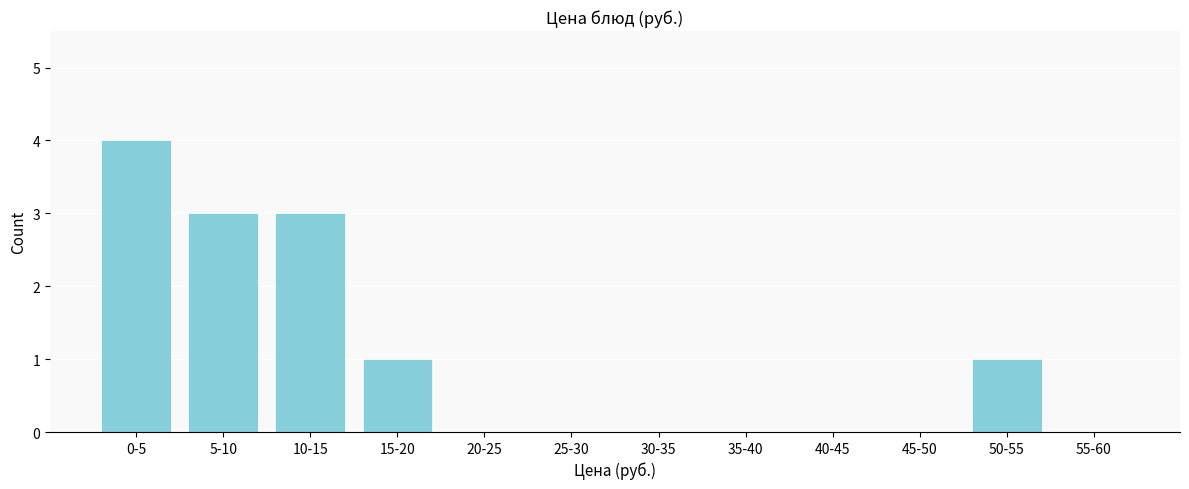

Reading right to left, extract all data points from this chart.

55-60=0	50-55=1	45-50=0	40-45=0	35-40=0	30-35=0	25-30=0	20-25=0	15-20=1	10-15=3	5-10=3	0-5=4